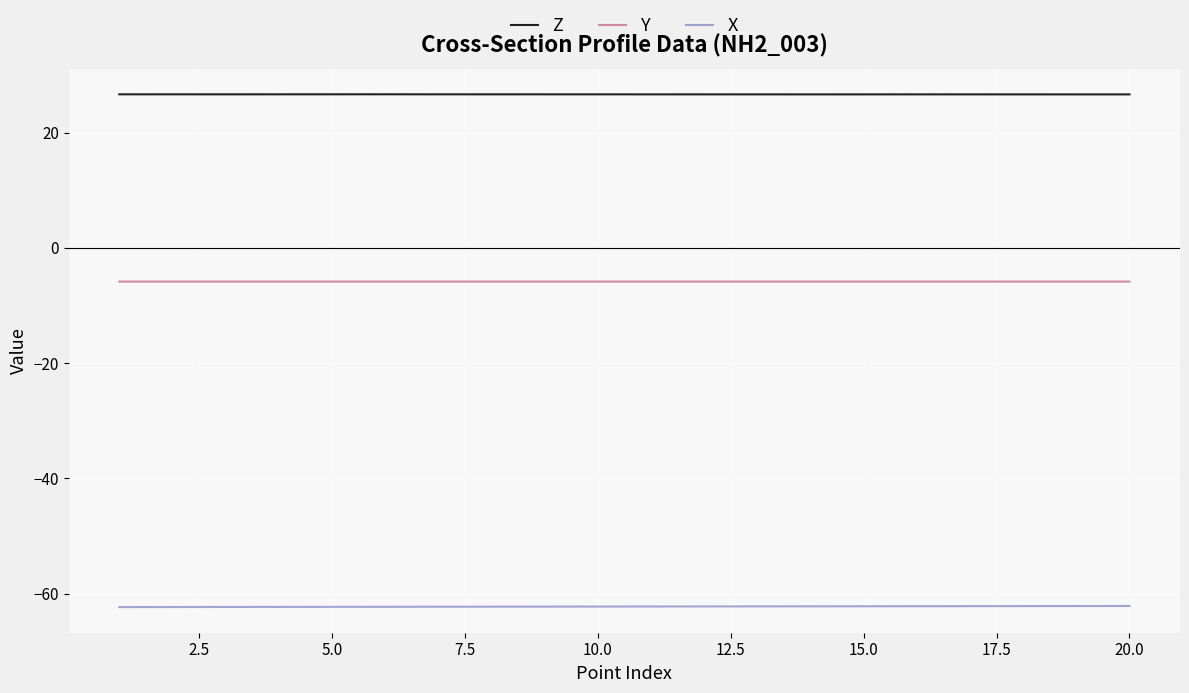

Is this an area chart (filled region under the line)?

No